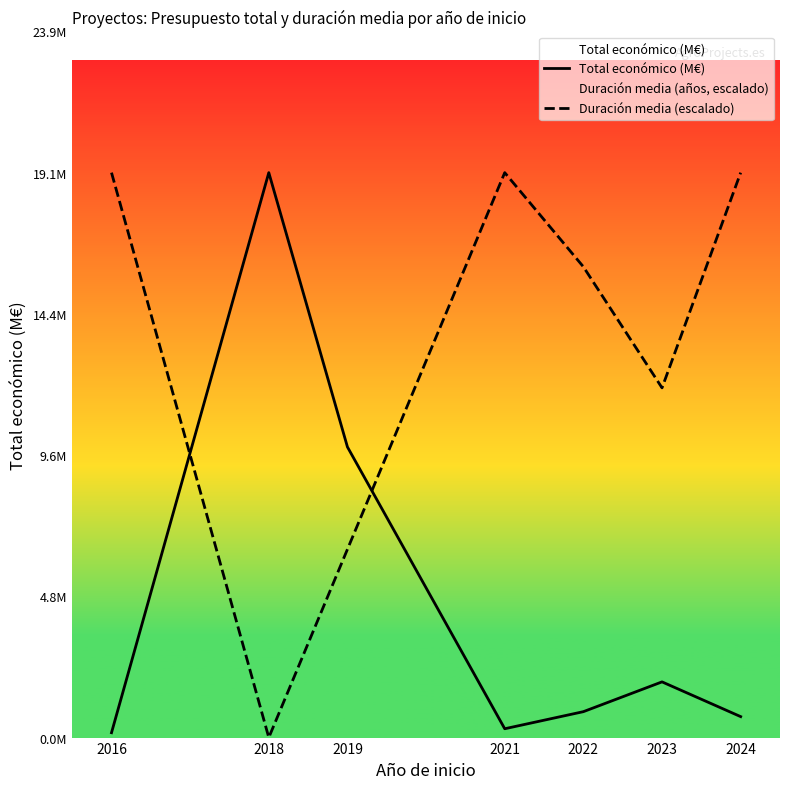

What is the difference between the maximum and minimum values in the Total económico (M€) series?

19.0